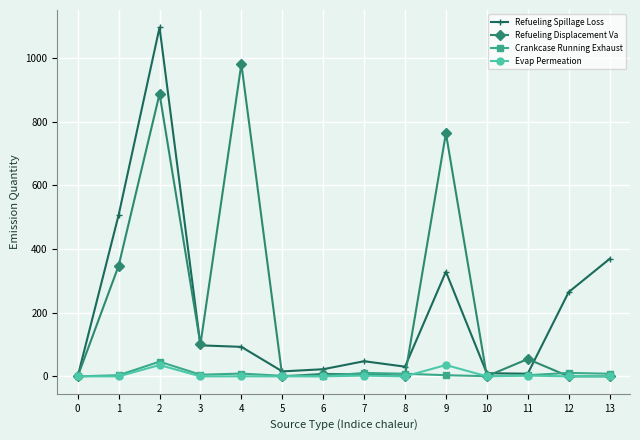

At which label is Refueling Spillage Loss closest to 548?

1